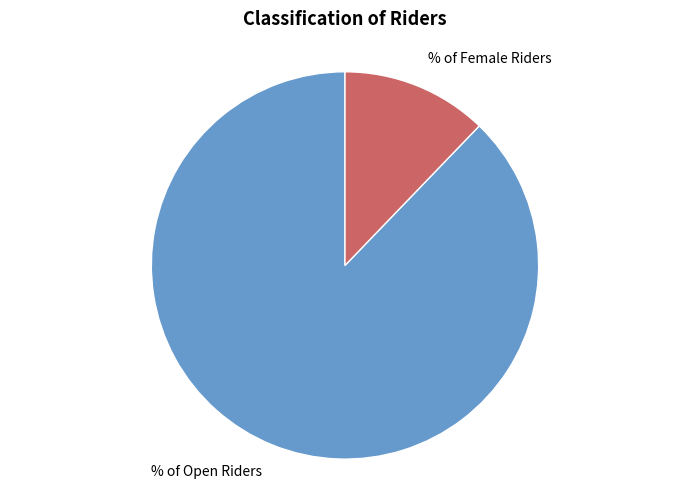

Which has a higher value, % of Female Riders or % of Open Riders?

% of Open Riders